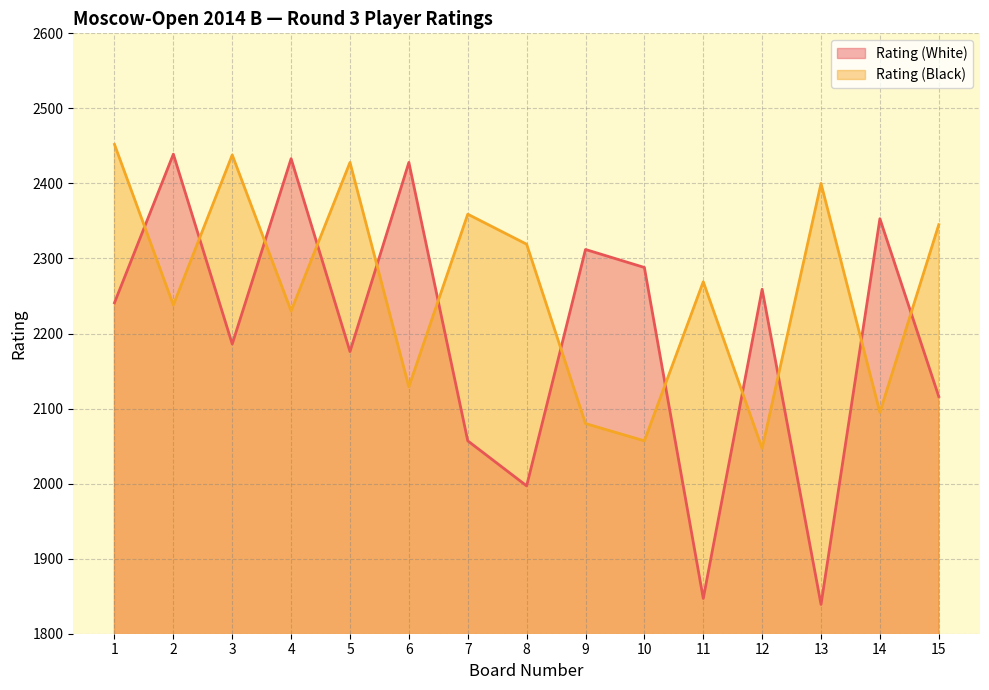

At which label is Rating (White) closest to 2139?

15